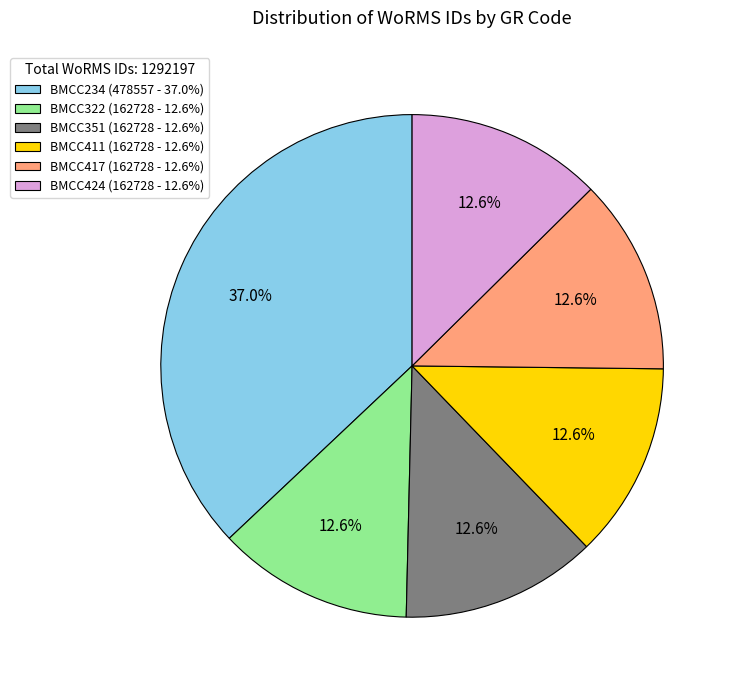

Is BMCC417 (162728 - 12.6%) the majority of the pie?

No